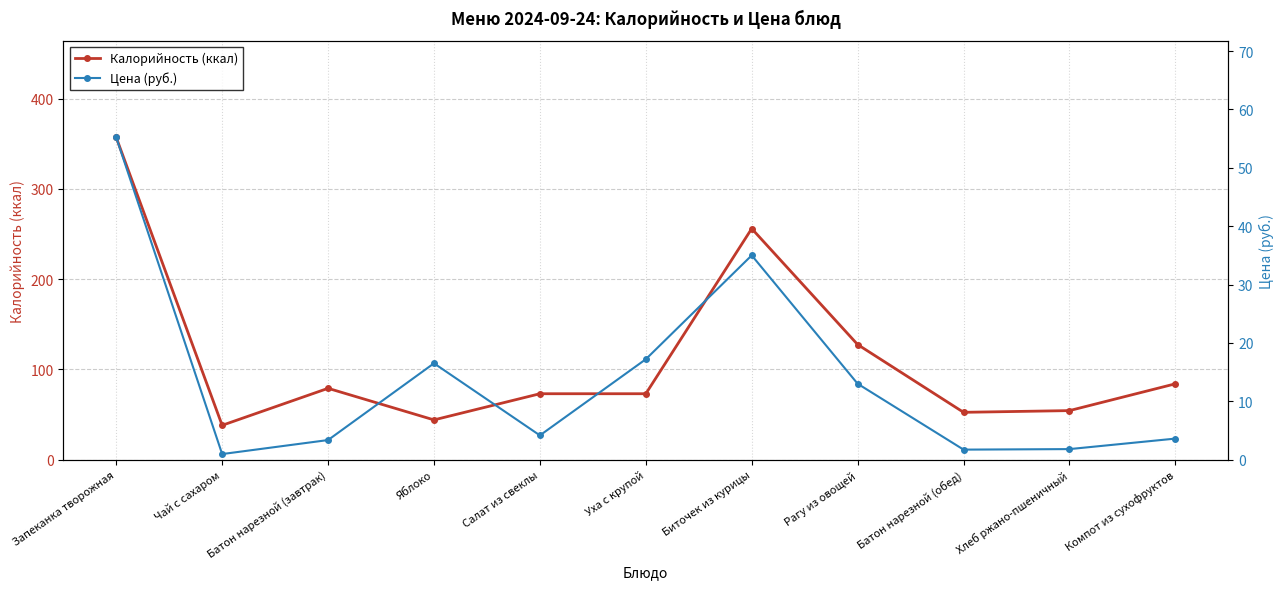

The value of Калорийность (ккал) at Биточек из курицы is 451.7. True or false?

False